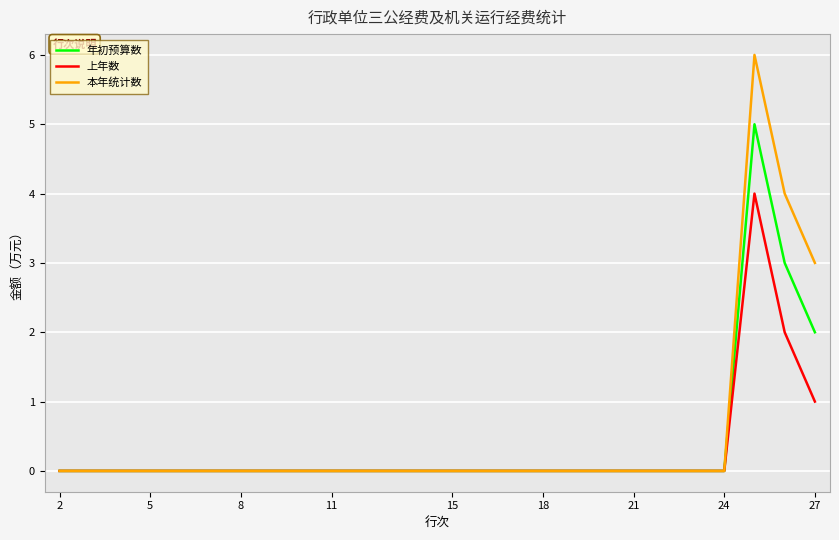

List the series in order of their peak value, lowest first.

上年数, 年初预算数, 本年统计数